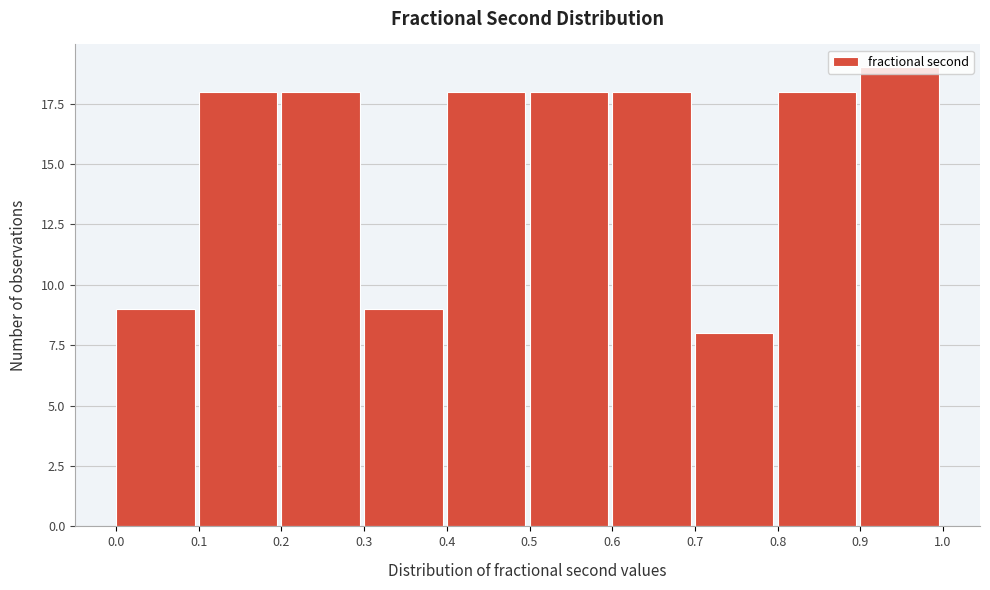

How tall is the bar that spans 0.8 to 0.9 on the x-axis? The values are not printed on the chart, so give them approximately, as read against the axis.

18